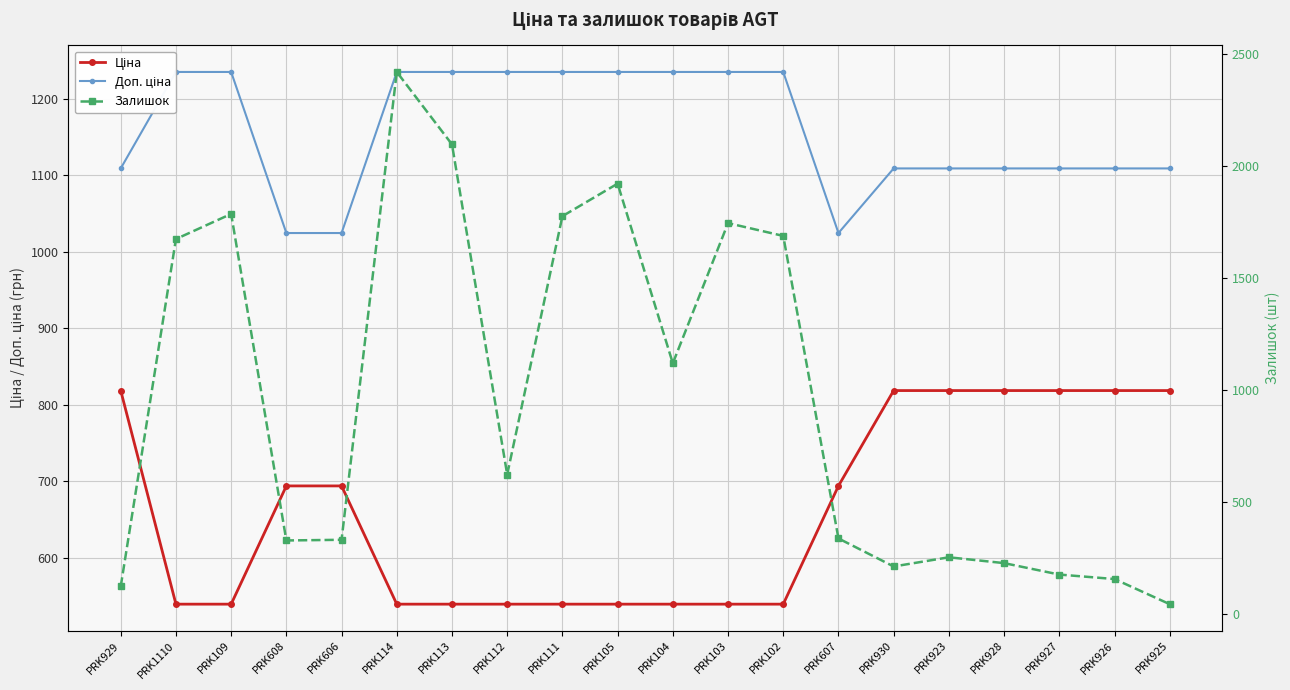

What is the maximum value for Доп. ціна?

1235.4